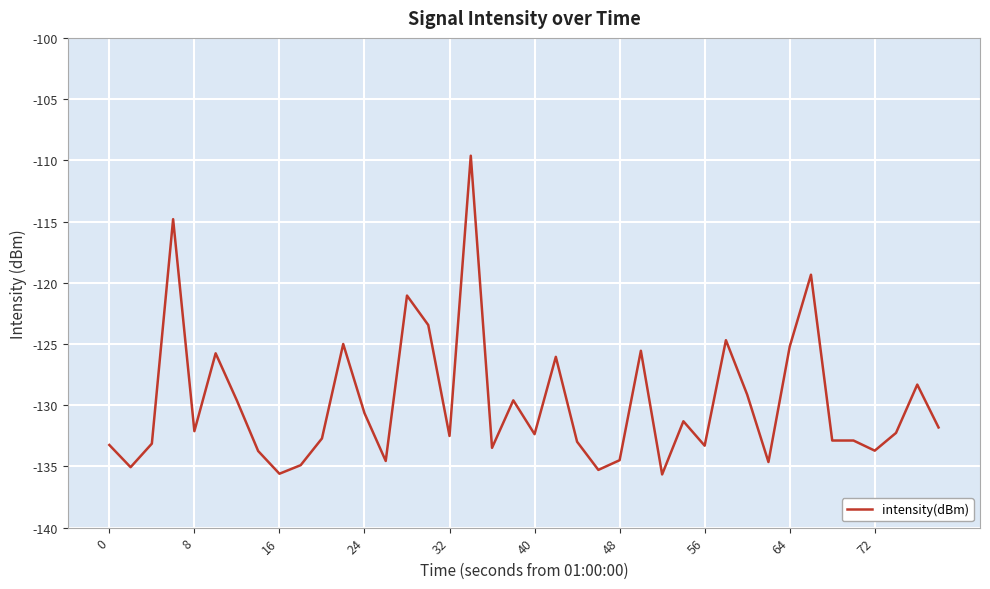

What is the minimum value shown in the chart?

-135.7